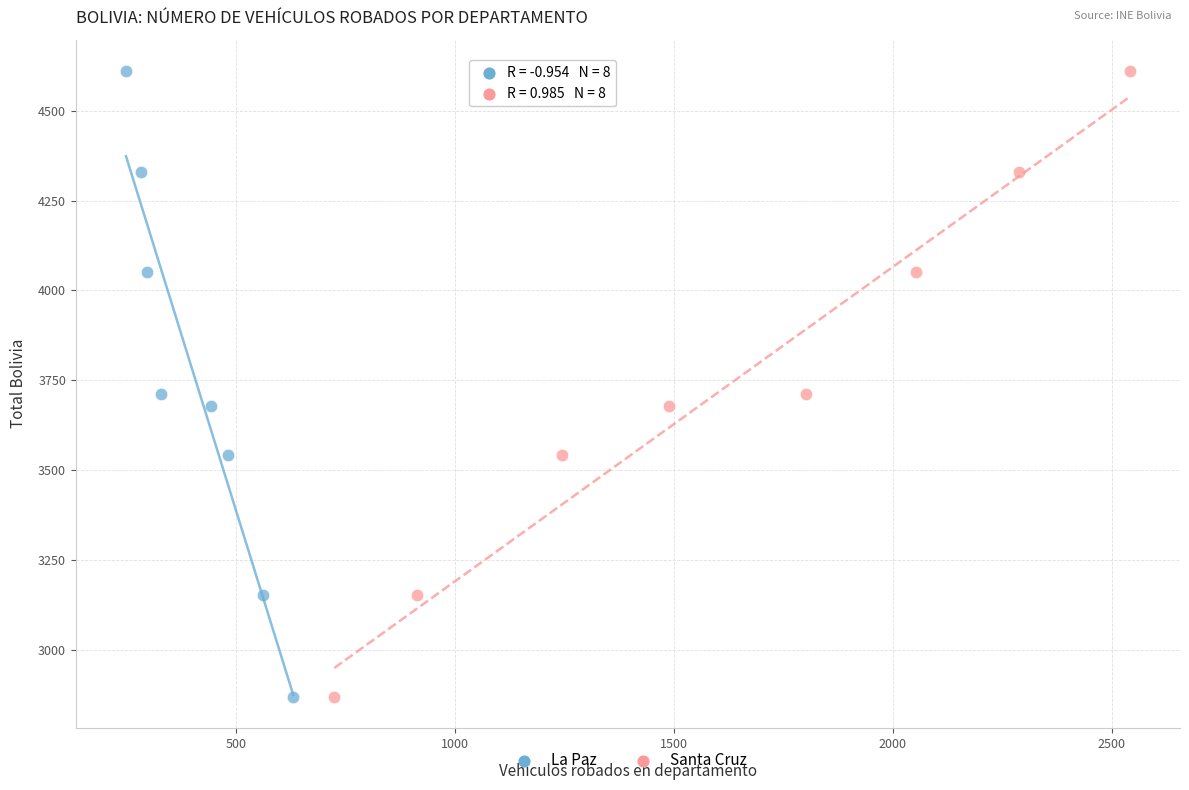

What are all the series names shown in the legend?

La Paz, Santa Cruz